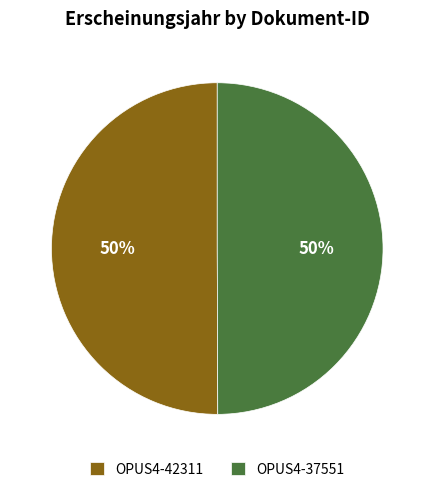

Combined, do OPUS4-42311 and OPUS4-37551 account for over 50%?

Yes